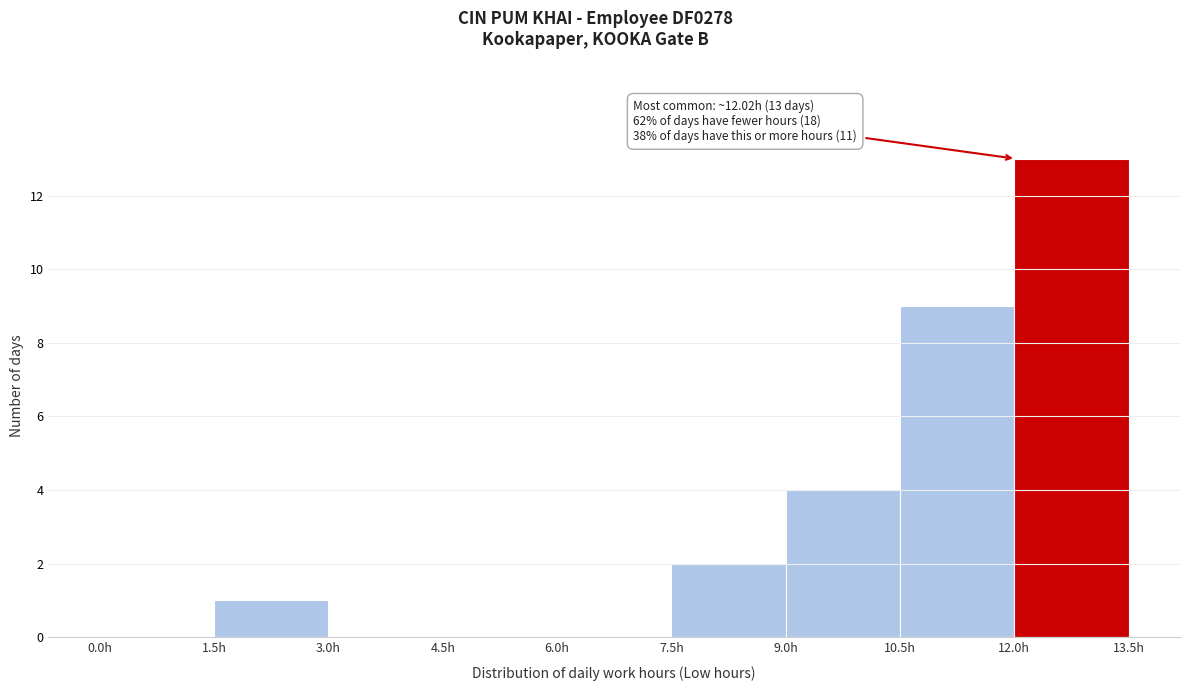

Which range on the x-axis has the tallest bar?

12.0 to 13.5